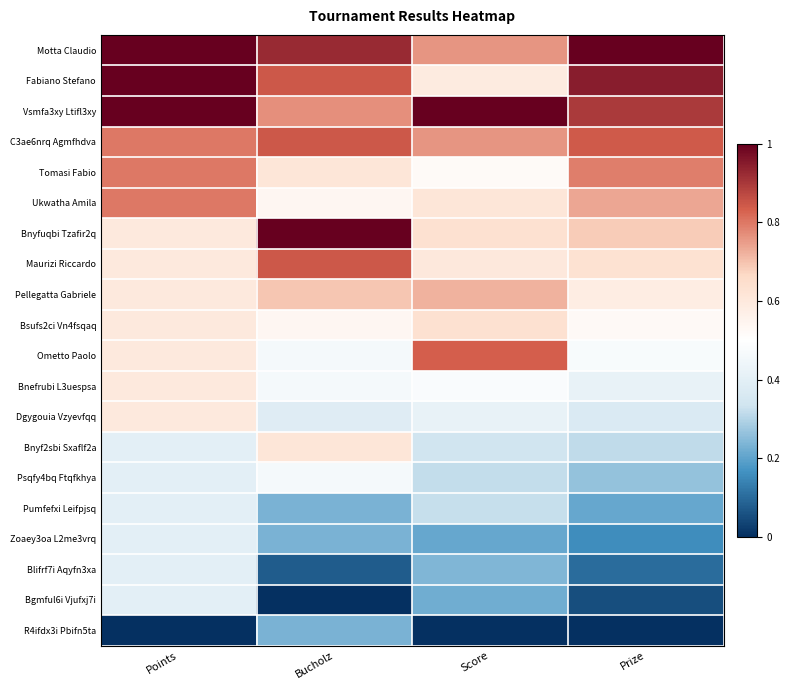

Reading right to left, list all the values displayed in this chart.

Motta Claudio: Prize=1.0	Score=0.8	Bucholz=0.9	Points=1.0
Fabiano Stefano: Prize=0.9	Score=0.6	Bucholz=0.8	Points=1.0
Vsmfa3xy Ltifl3xy: Prize=0.9	Score=1.0	Bucholz=0.8	Points=1.0
C3ae6nrq Agmfhdva: Prize=0.8	Score=0.8	Bucholz=0.8	Points=0.8
Tomasi Fabio: Prize=0.8	Score=0.5	Bucholz=0.6	Points=0.8
Ukwatha Amila: Prize=0.7	Score=0.6	Bucholz=0.5	Points=0.8
Bnyfuqbi Tzafir2q: Prize=0.7	Score=0.6	Bucholz=1.0	Points=0.6
Maurizi Riccardo: Prize=0.6	Score=0.6	Bucholz=0.8	Points=0.6
Pellegatta Gabriele: Prize=0.6	Score=0.7	Bucholz=0.7	Points=0.6
Bsufs2ci Vn4fsqaq: Prize=0.5	Score=0.6	Bucholz=0.5	Points=0.6
Ometto Paolo: Prize=0.5	Score=0.8	Bucholz=0.5	Points=0.6
Bnefrubi L3uespsa: Prize=0.4	Score=0.5	Bucholz=0.5	Points=0.6
Dgygouia Vzyevfqq: Prize=0.4	Score=0.4	Bucholz=0.4	Points=0.6
Bnyf2sbi Sxaflf2a: Prize=0.3	Score=0.3	Bucholz=0.6	Points=0.4
Psqfy4bq Ftqfkhya: Prize=0.3	Score=0.3	Bucholz=0.5	Points=0.4
Pumfefxi Leifpjsq: Prize=0.2	Score=0.3	Bucholz=0.2	Points=0.4
Zoaey3oa L2me3vrq: Prize=0.2	Score=0.2	Bucholz=0.2	Points=0.4
Blifrf7i Aqyfn3xa: Prize=0.1	Score=0.2	Bucholz=0.1	Points=0.4
Bgmful6i Vjufxj7i: Prize=0.1	Score=0.2	Bucholz=0.0	Points=0.4
R4ifdx3i Pbifn5ta: Prize=0.0	Score=0.0	Bucholz=0.2	Points=0.0